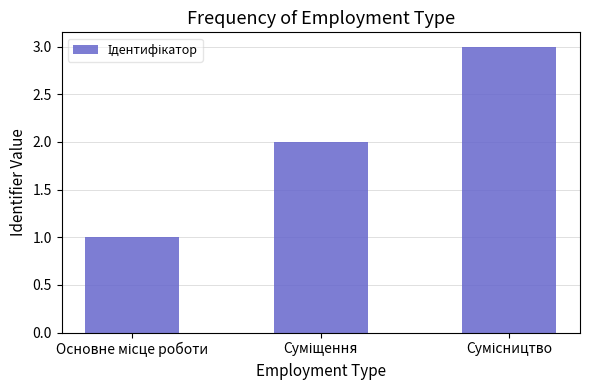

What is the sum of all values?

6